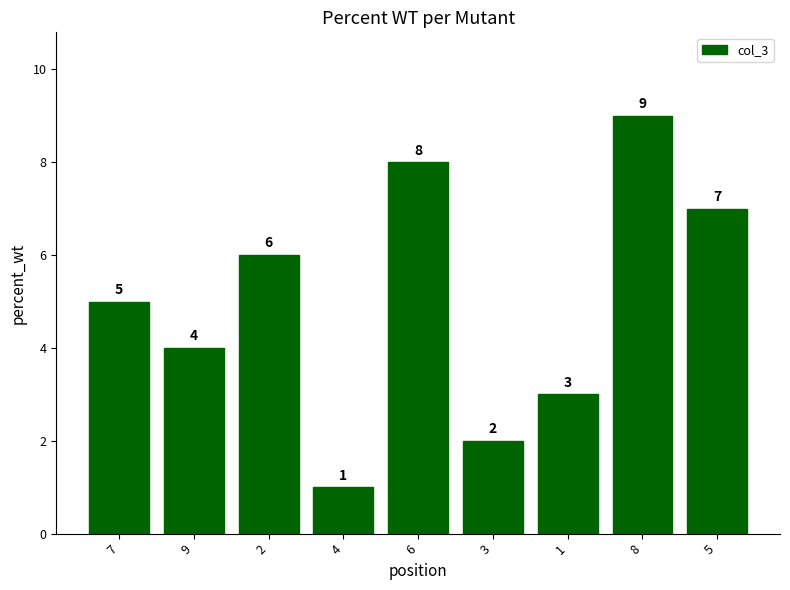

What is the maximum value shown in the chart?

9